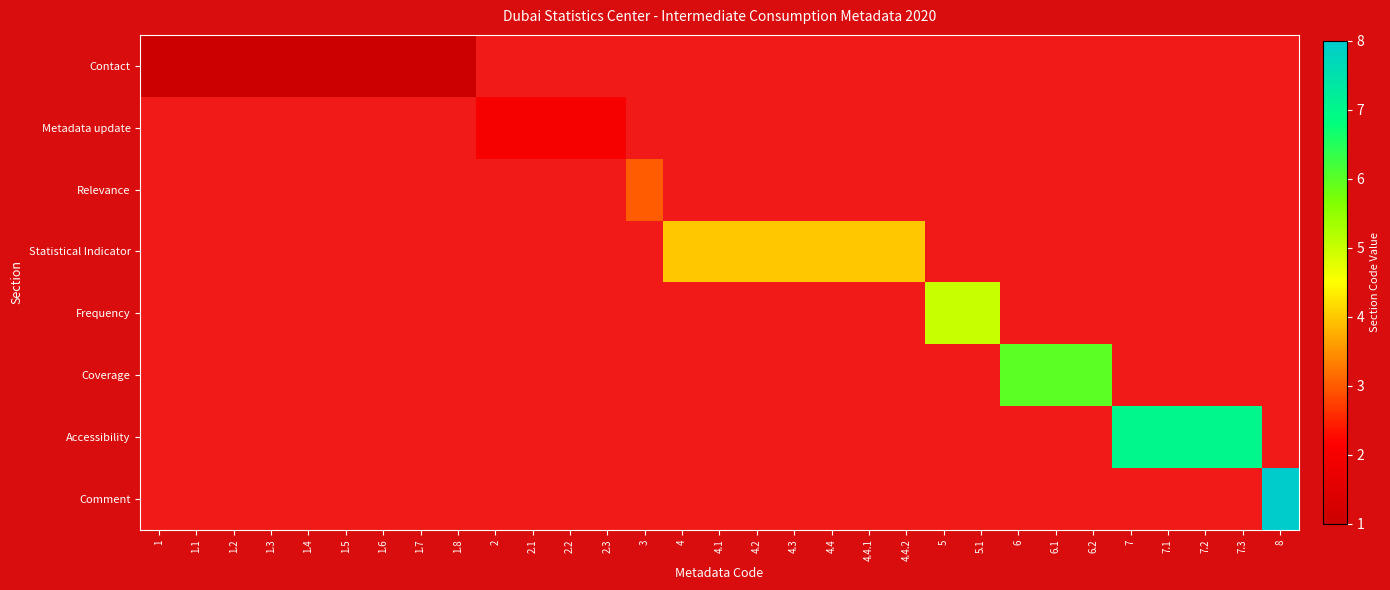

Which series has the largest total across all categories?

Statistical Indicator